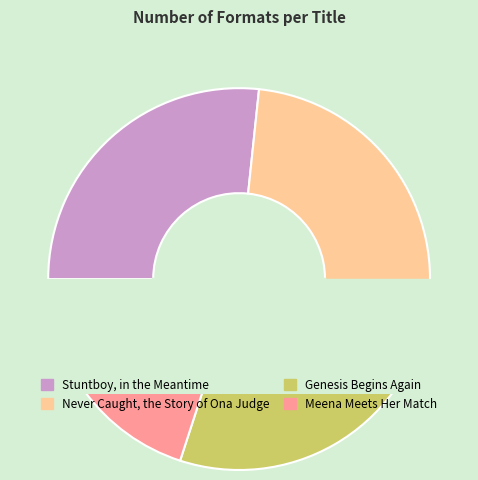

Count the number of slices in the pie.

4